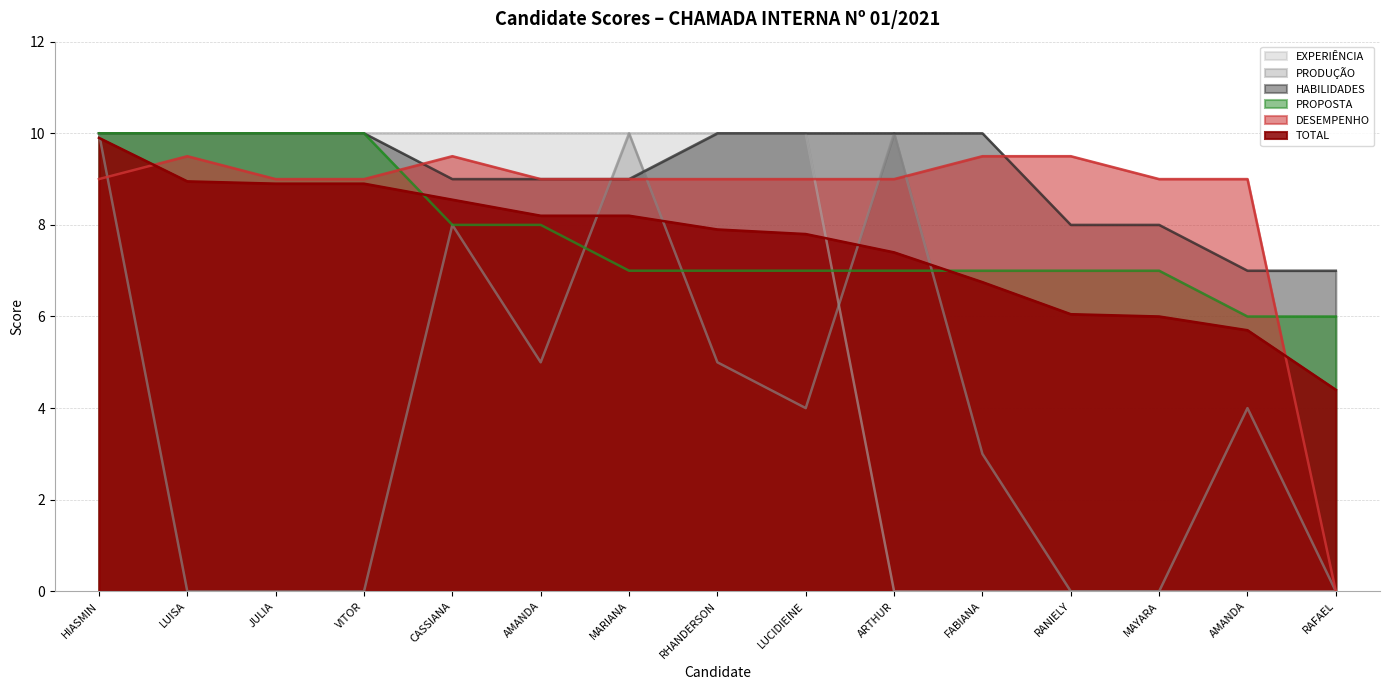

The PROPOSTA series shows 8.0 at CASSIANA. True or false?

True